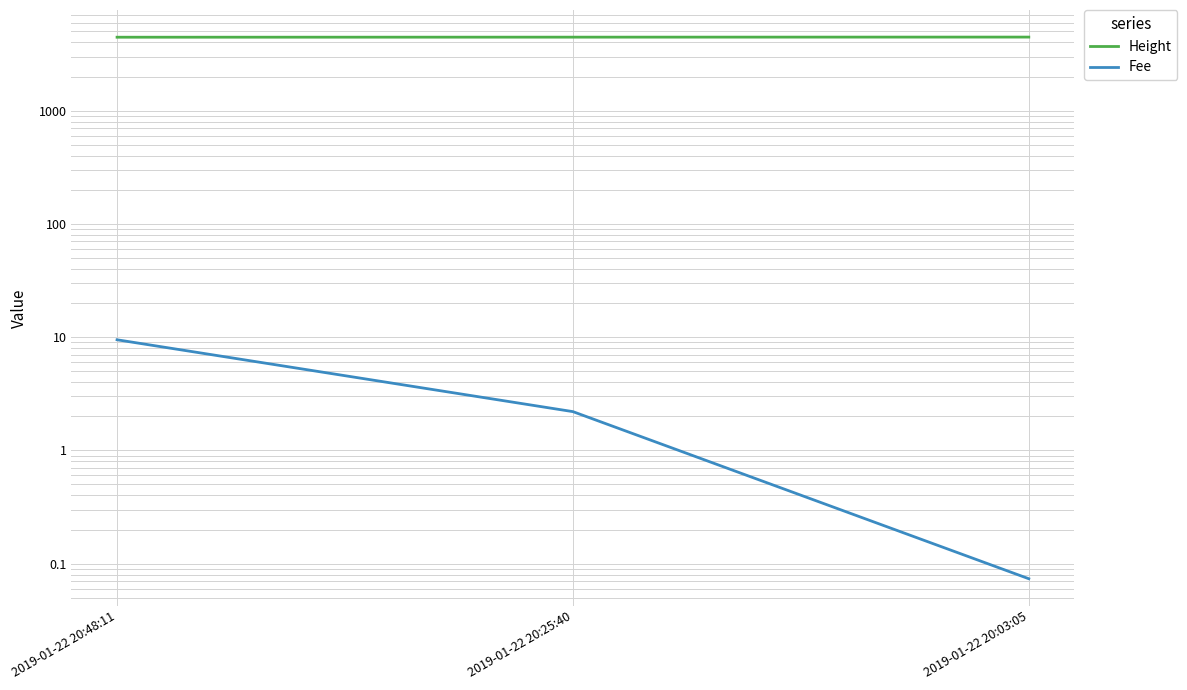

Rank the series by their maximum value, from highest to lowest.

Height, Fee